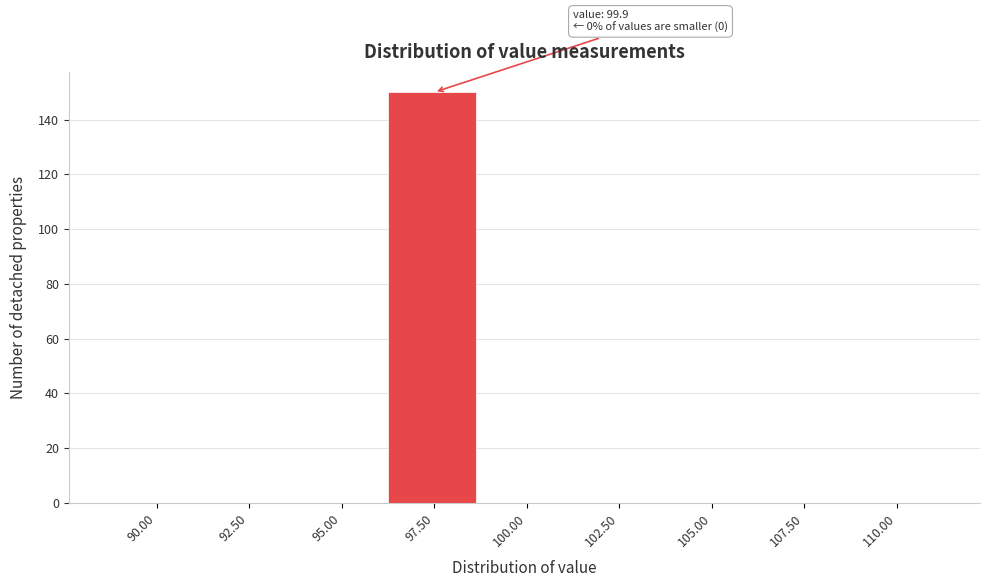

Reading left to right, what are all the values shown in this chart?

90.00=0	92.50=0	95.00=0	97.50=150	100.00=0	102.50=0	105.00=0	107.50=0	110.00=0